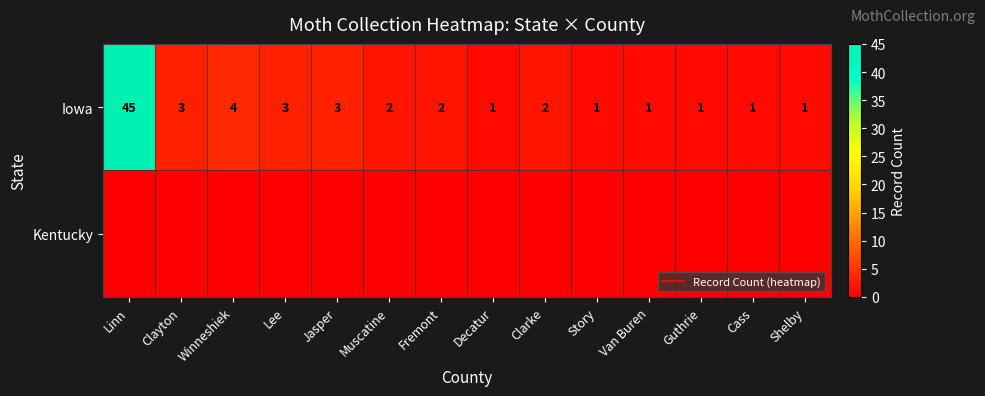

List the labels in order of Iowa value, largest first.

Linn, Winneshiek, Clayton, Lee, Jasper, Muscatine, Fremont, Clarke, Decatur, Story, Van Buren, Guthrie, Cass, Shelby